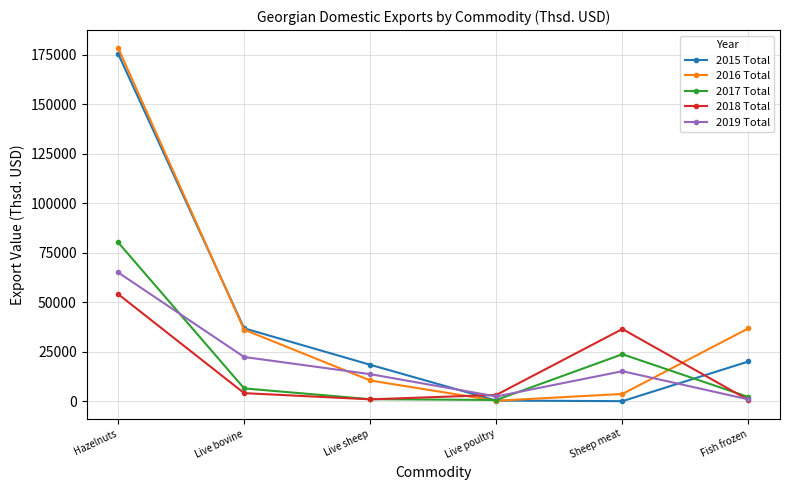

What position from the right is Hazelnuts?

6